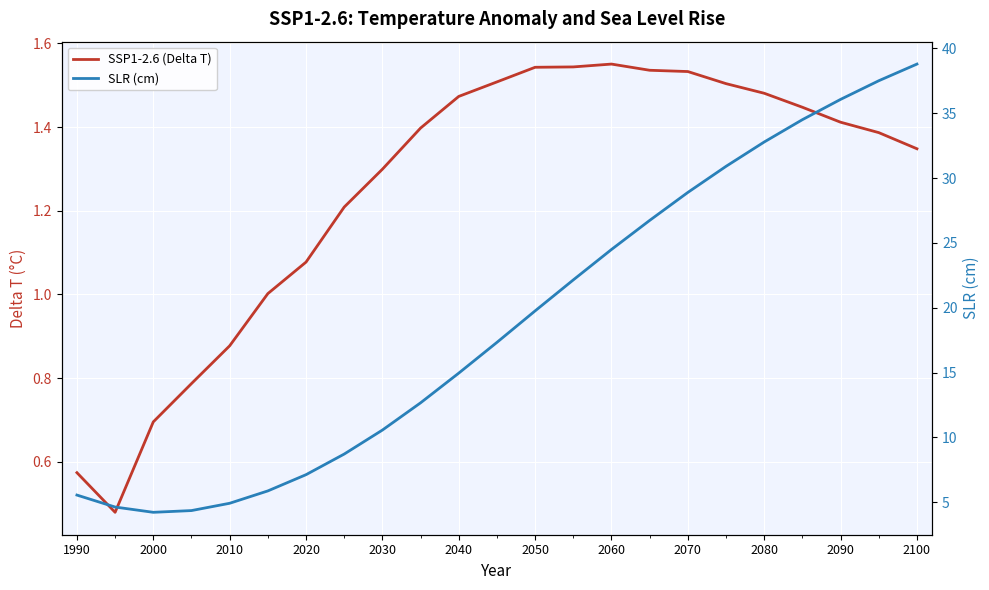

True or false: SLR (cm) and SSP1-2.6 (Delta T) cross at least once.

False